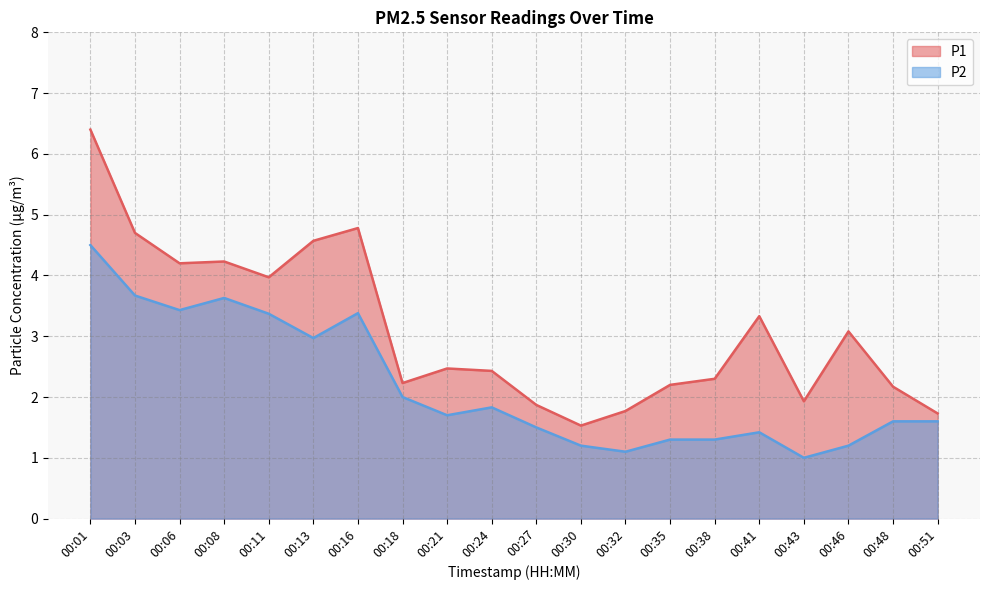

True or false: P1 has a value of 2.4 at 00:24.

True